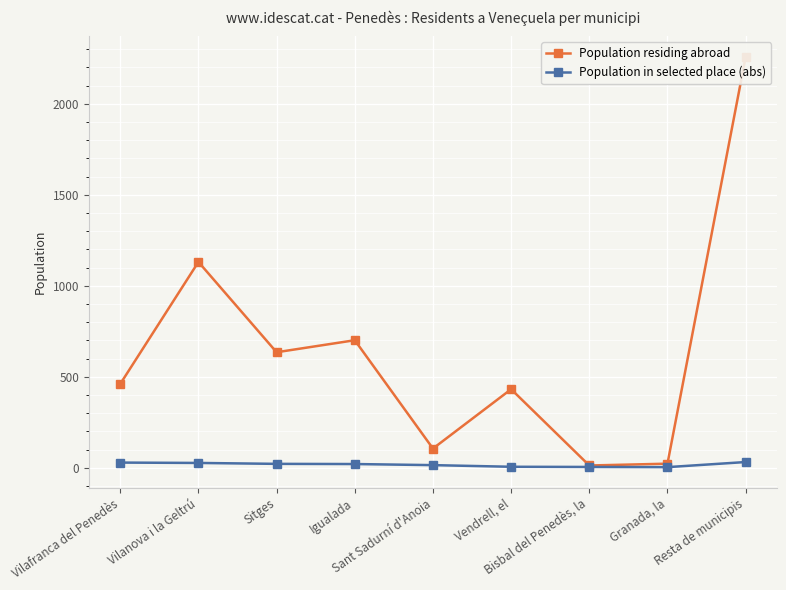

Between Vilanova i la Geltrú and Sitges, which series saw the biggest shift?

Population residing abroad